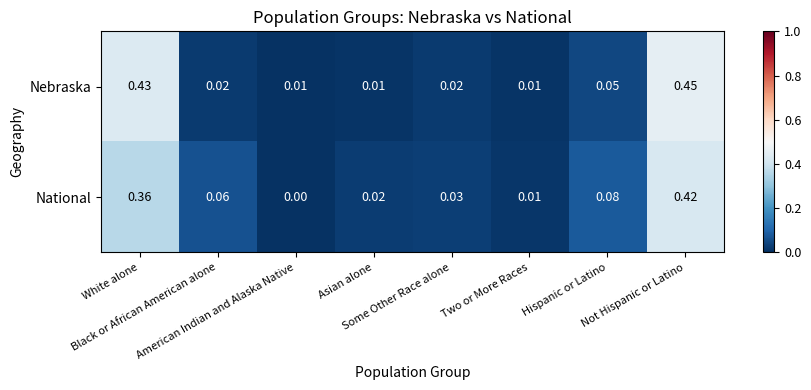

Which label corresponds to the smallest value in the chart?

American Indian and Alaska Native